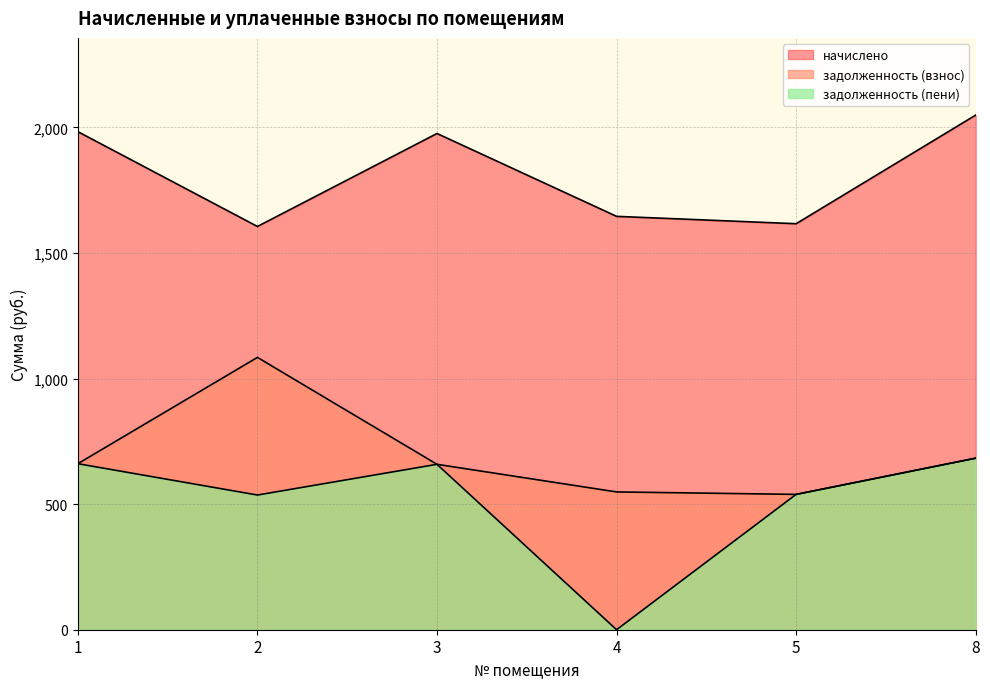

Which series has the largest range (max minus min)?

задолженность (пени)